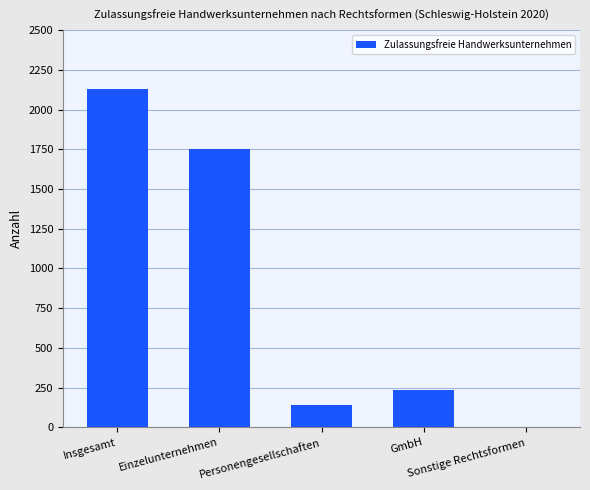

What is the greatest value displayed?

2130